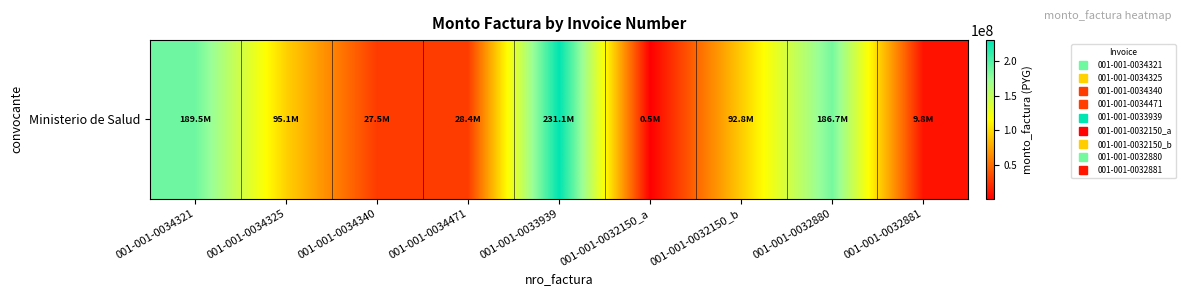

Read the value at 001-001-0034471.

28361500